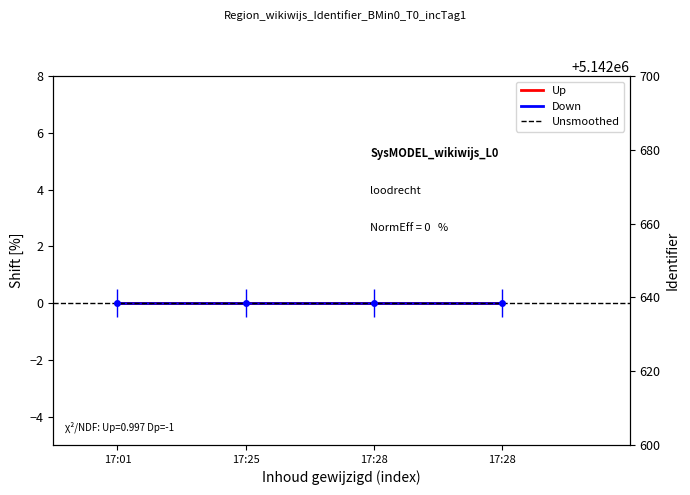

Is the value of Unsmoothed at 17:01 greater than the value of Up at 17:28?

No